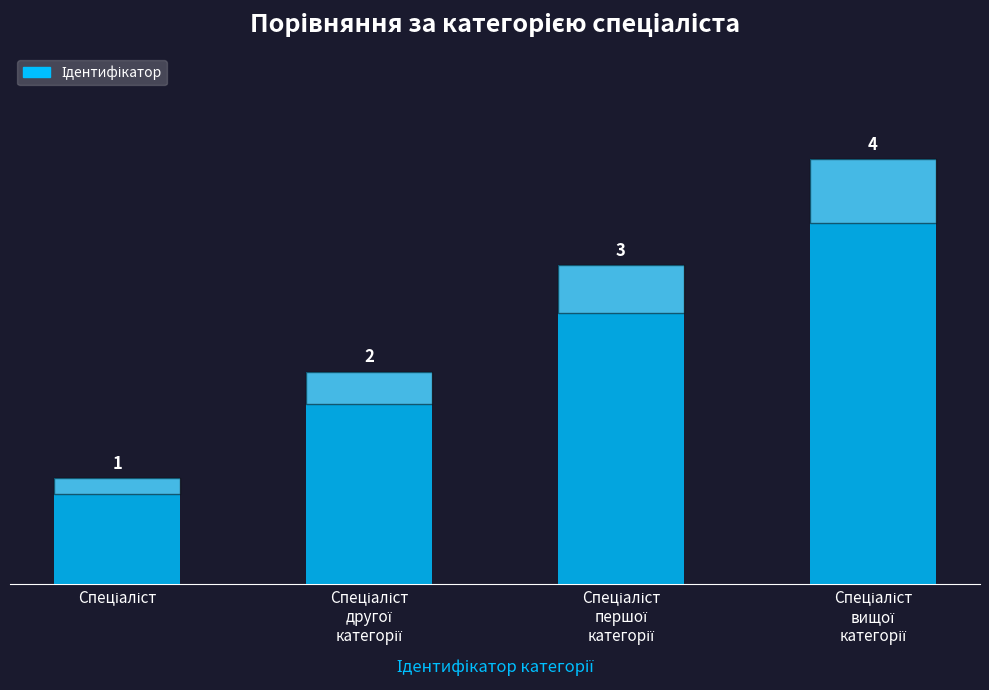

Count the values in the range 2 to 4.

3